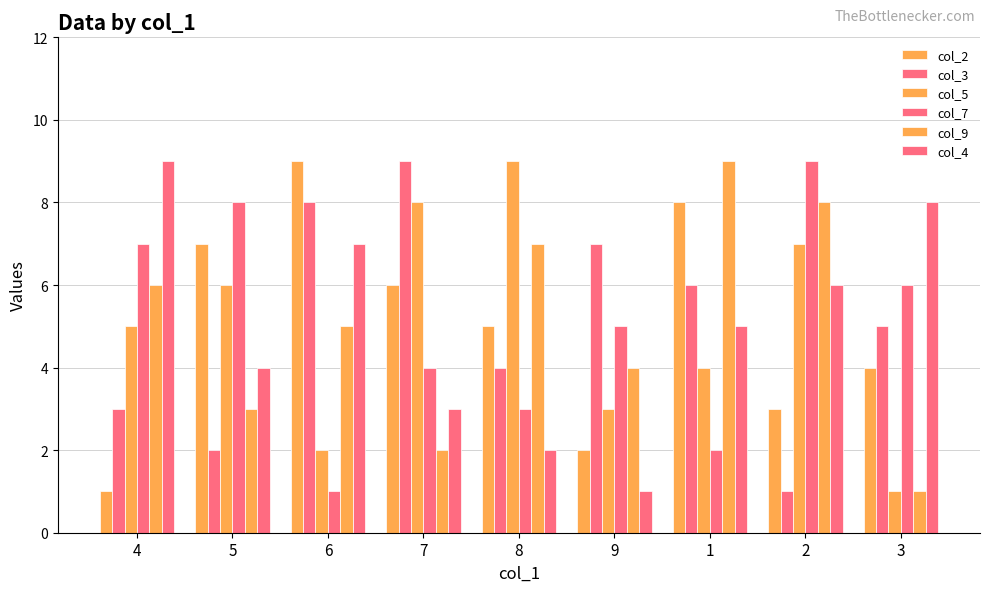

What is the label of the 4th bar from the right?

9